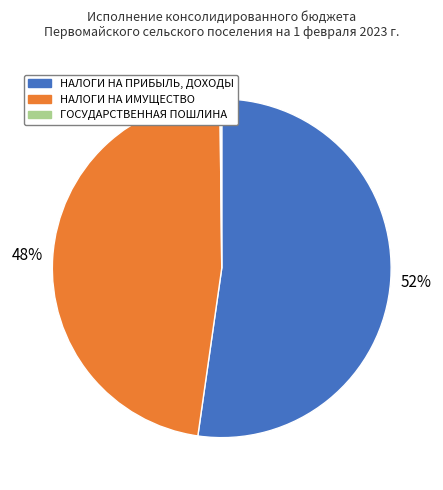

Is there a majority slice in this chart?

Yes